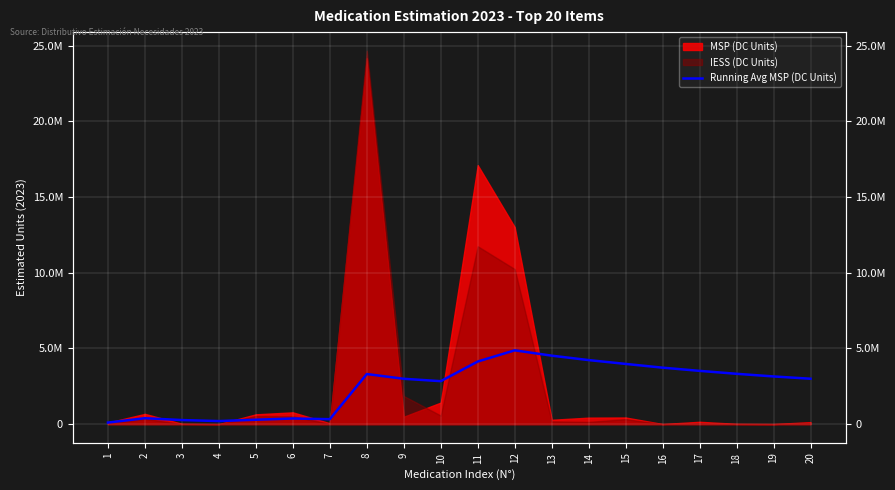

Where is the first local minimum?

4